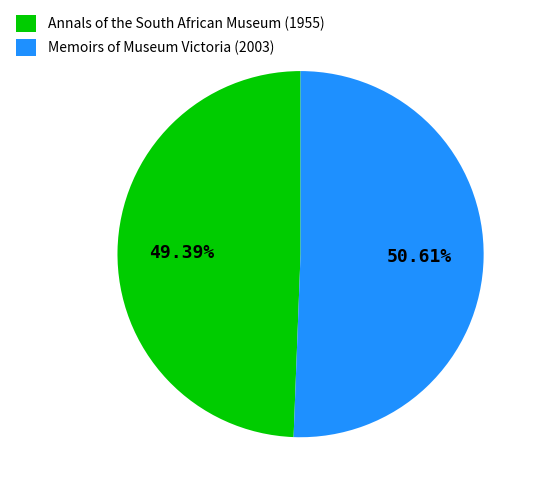

To the nearest percent, what is the combined percentage of Memoirs of Museum Victoria (2003) and Annals of the South African Museum (1955)?

100%